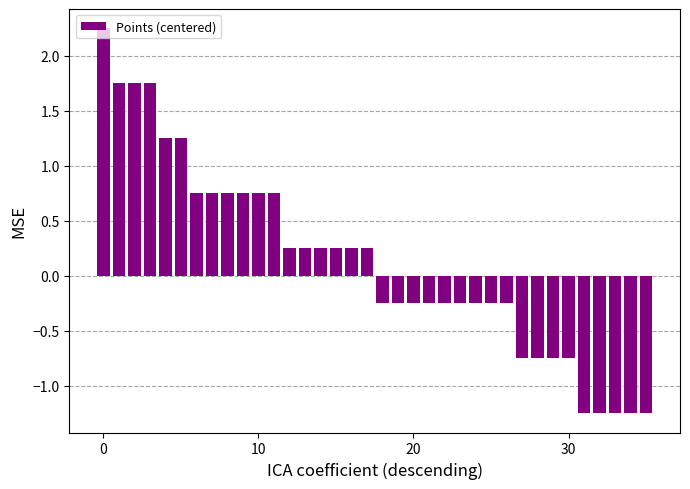

What is the sum of all values?

4.5